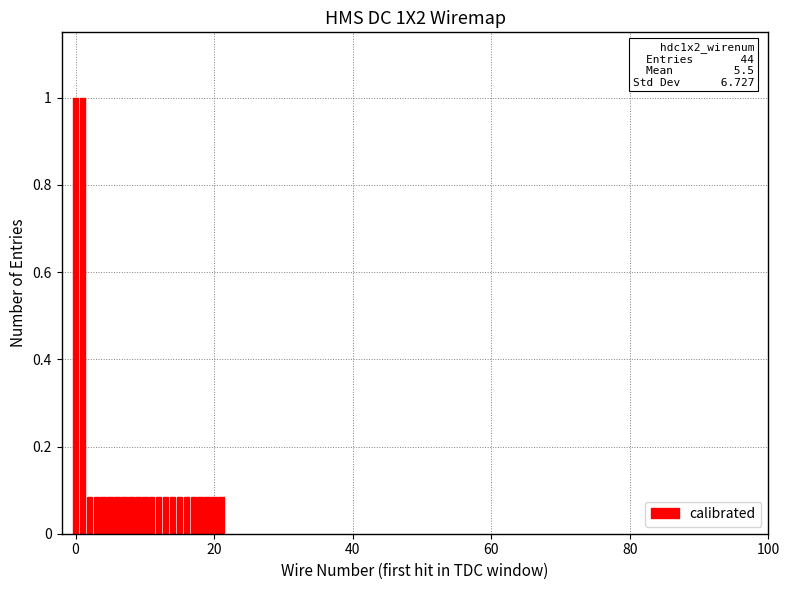

What is the difference between the maximum and second lowest values?

0.9